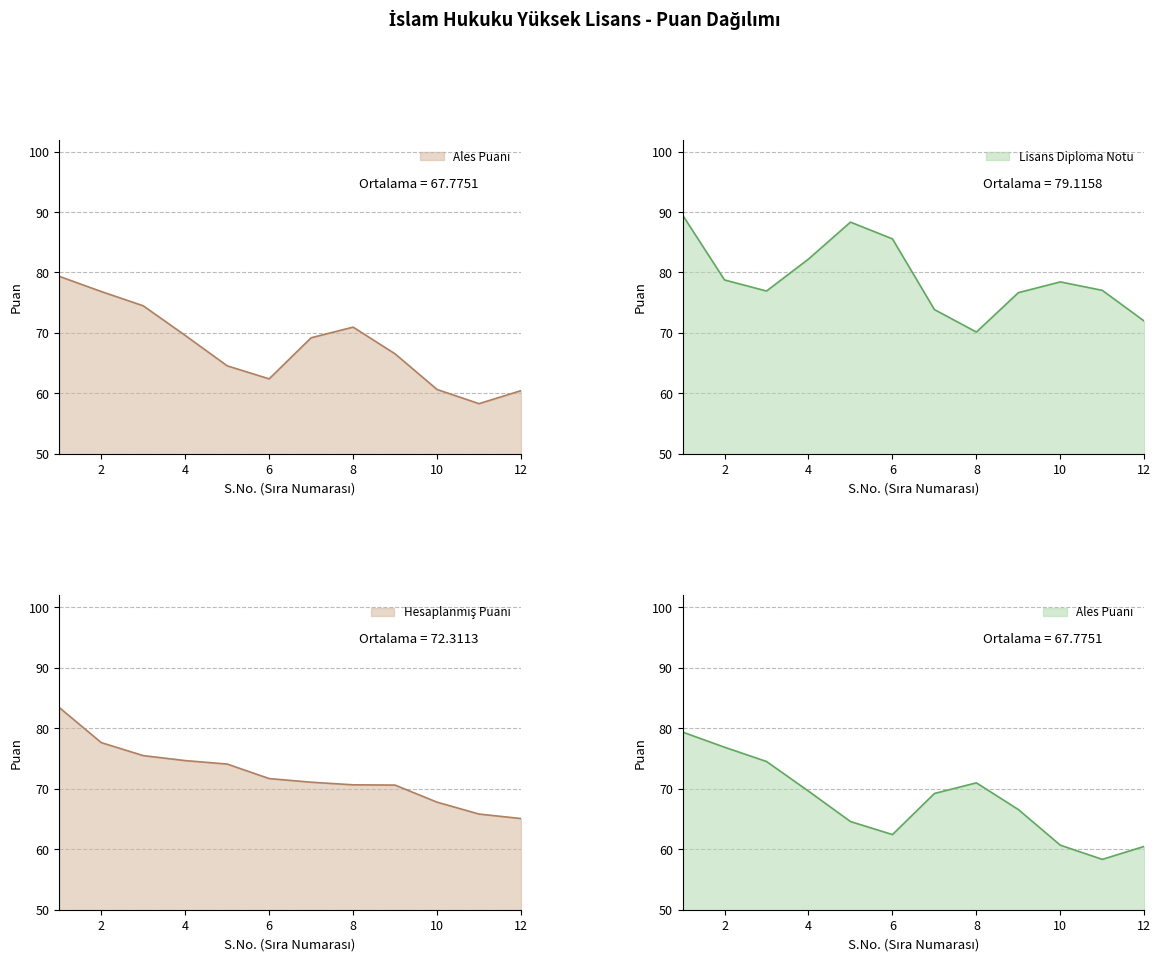

What is the value of the Ales Puanı point at the 9th from the left?

66.5